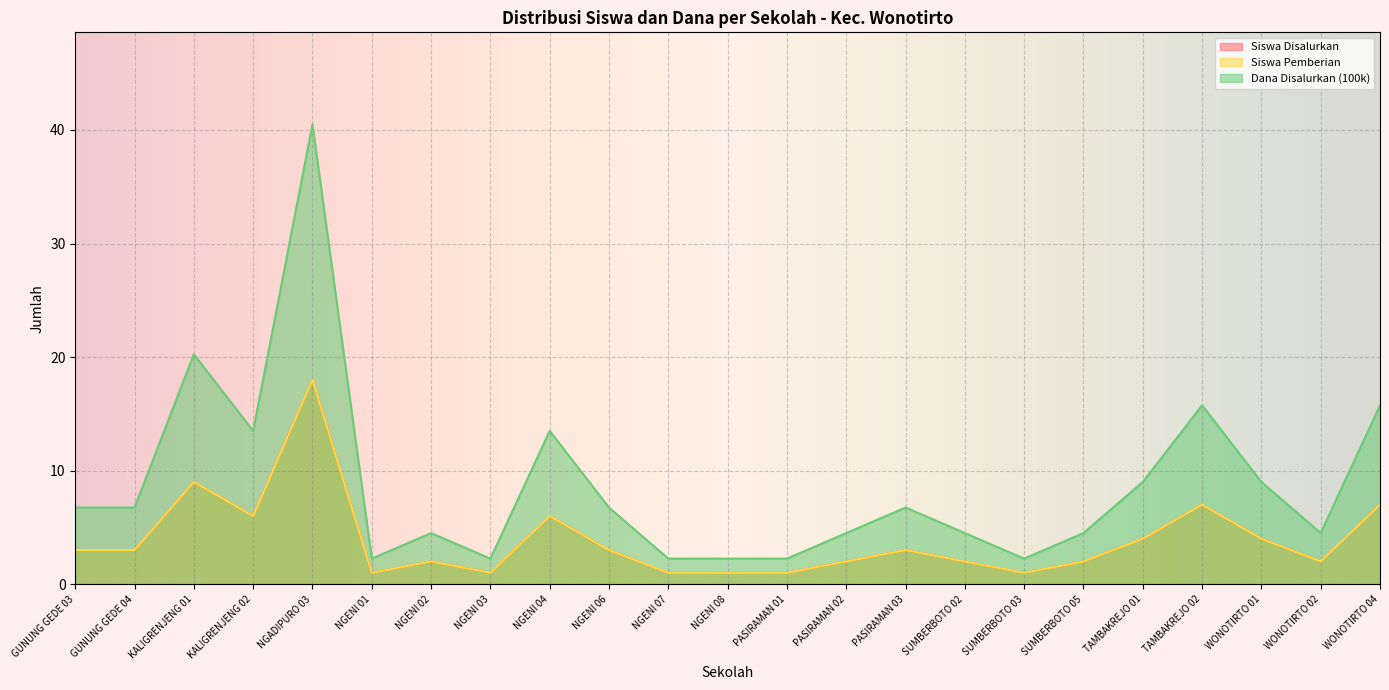

Between NGENI 01 and PASIRAMAN 02, which series saw the biggest shift?

Dana Disalurkan (100k)